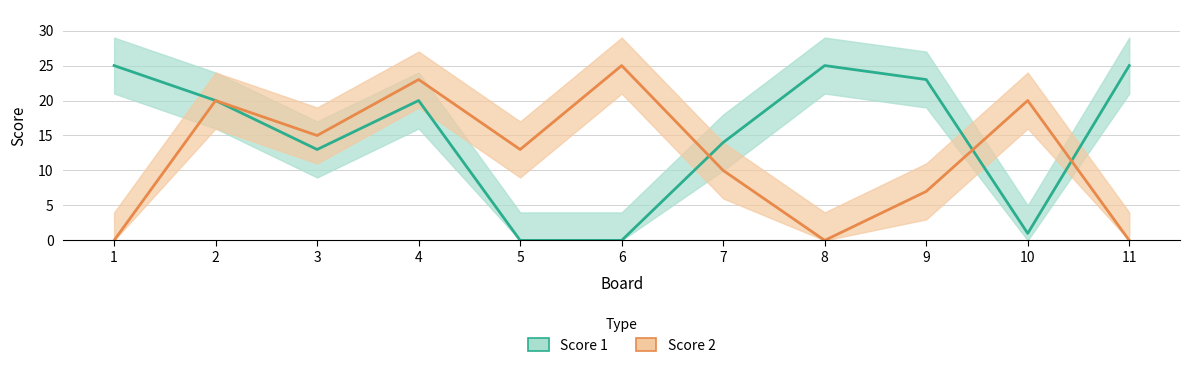

At which category is the sum across all series the highest?

4